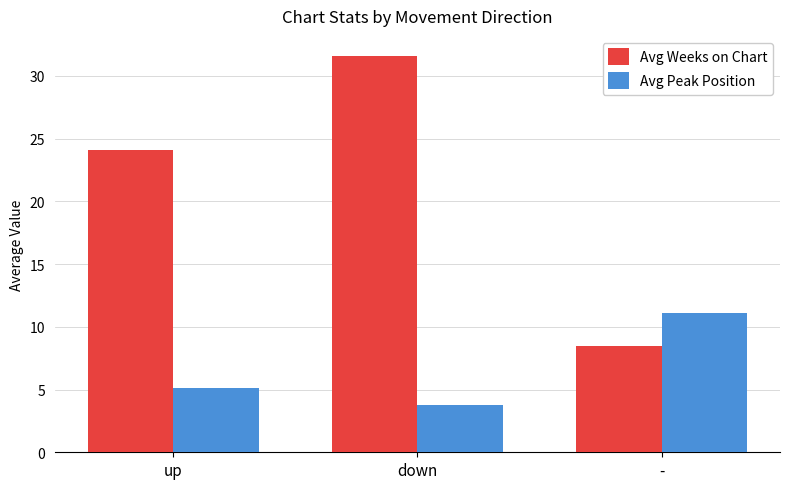

Which category has the lowest value across all series?

down